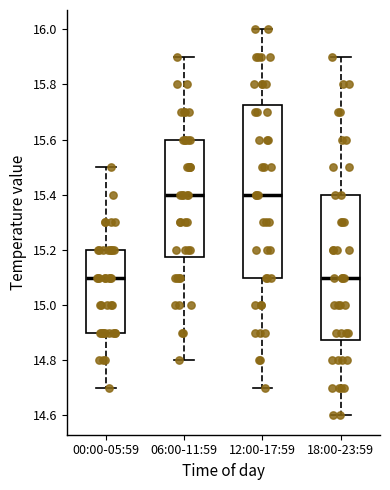

Reading left to right, transcribe this box plot: for each box, give where its median line is, the range the box spans, and where its two whiskers end, as read against the y-axis. The values are not printed on the chart, so give them approximately, as read against the axis.

00:00-05:59: median 15.10, box 14.90 to 15.20, whiskers 14.70 to 15.50
06:00-11:59: median 15.40, box 15.18 to 15.60, whiskers 14.80 to 15.90
12:00-17:59: median 15.40, box 15.10 to 15.72, whiskers 14.70 to 16.00
18:00-23:59: median 15.10, box 14.88 to 15.40, whiskers 14.60 to 15.90